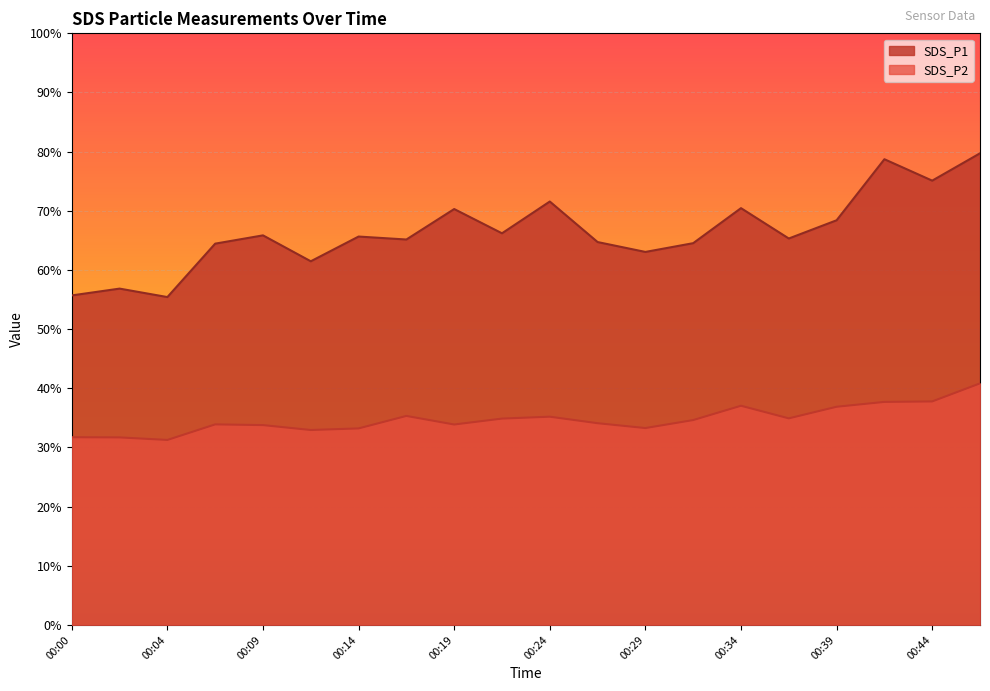

At which label is SDS_P1 closest to 67?

00:22